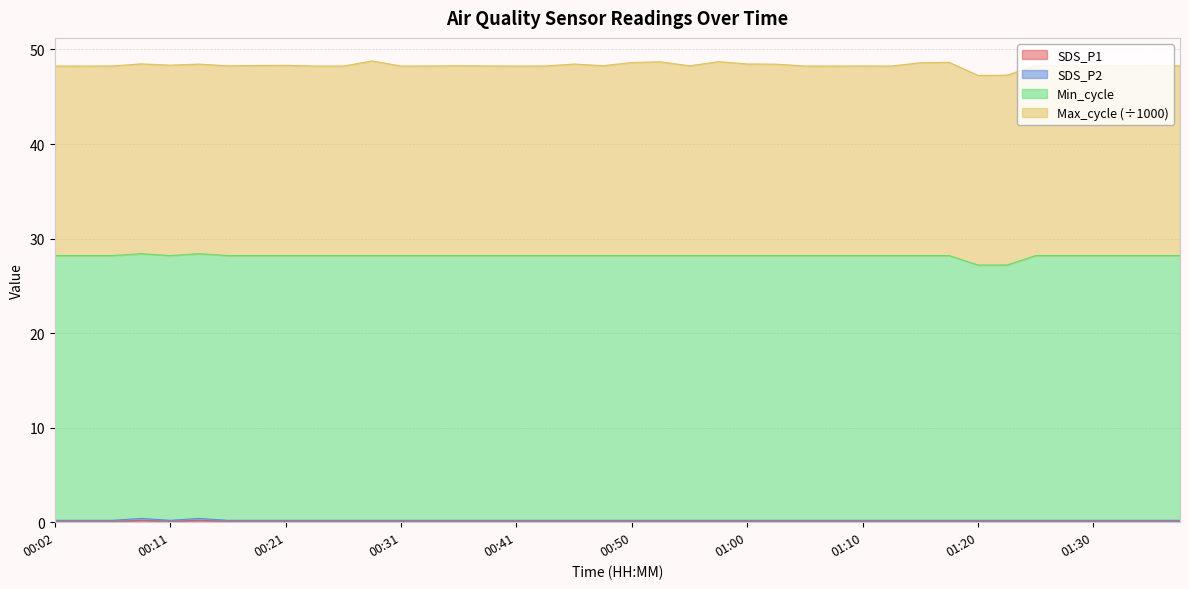

Rank the categories by SDS_P1 value from highest to lowest.

00:09, 00:14, 00:02, 00:04, 00:07, 00:11, 00:16, 00:19, 00:21, 00:24, 00:26, 00:28, 00:31, 00:33, 00:36, 00:38, 00:41, 00:43, 00:45, 00:48, 00:50, 00:53, 00:55, 00:58, 01:00, 01:02, 01:05, 01:07, 01:10, 01:13, 01:15, 01:18, 01:20, 01:22, 01:25, 01:28, 01:30, 01:33, 01:35, 01:37